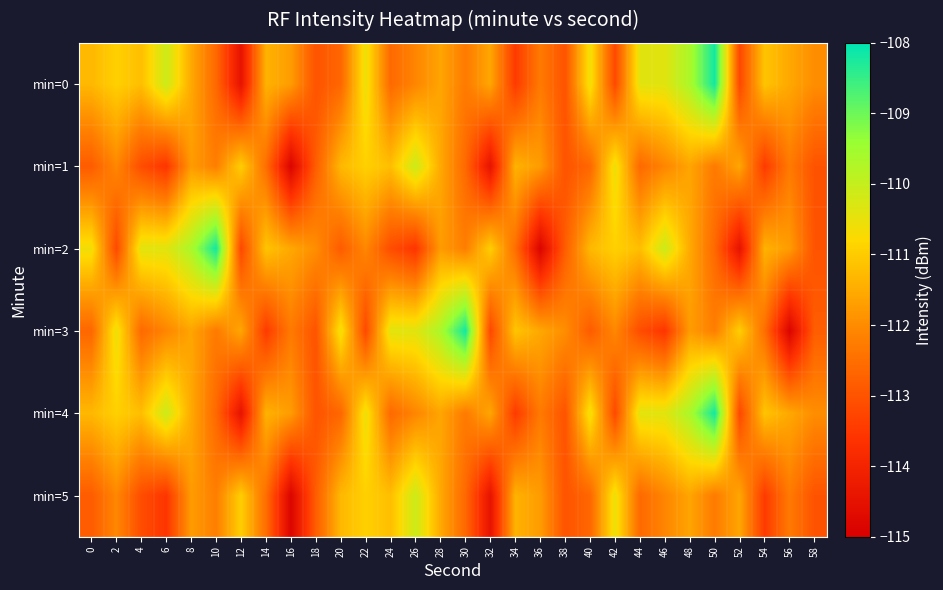

At which category does the chart reach its peak across all series?

50